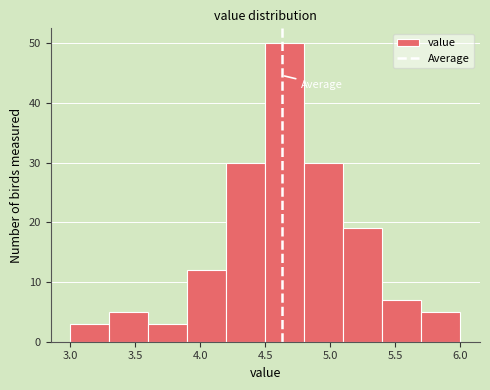

Reading left to right, transcribe this chart: for each bar, give the range it covers on the x-axis and its height. The values are not printed on the chart, so give them approximately, as read against the axis.

3.0 to 3.3: 3
3.3 to 3.6: 5
3.6 to 3.9: 3
3.9 to 4.2: 12
4.2 to 4.5: 30
4.5 to 4.8: 50
4.8 to 5.1: 30
5.1 to 5.4: 19
5.4 to 5.7: 7
5.7 to 6.0: 5